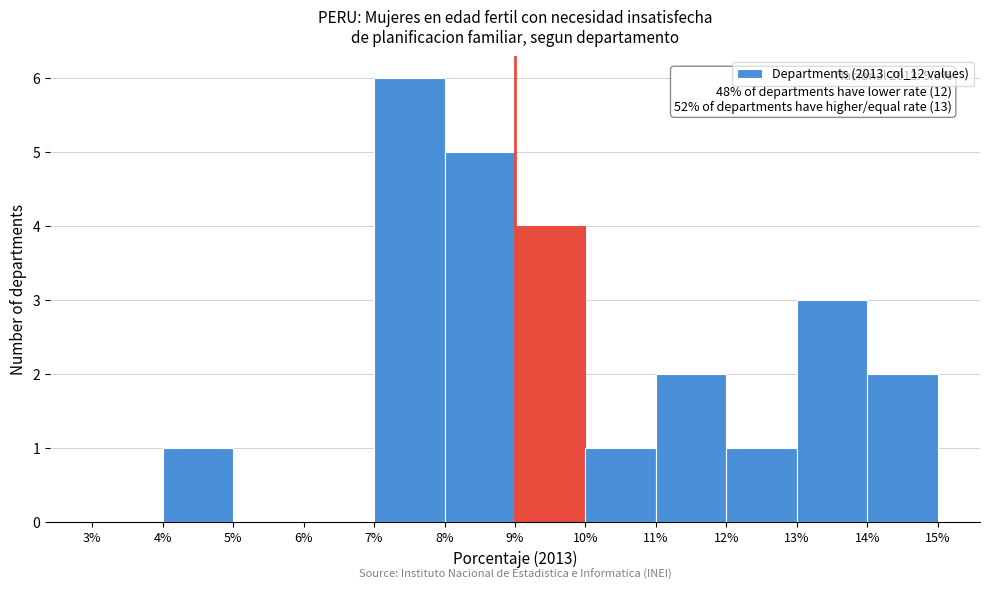

Over which range of the x-axis is the bar tallest?

7% to 8%